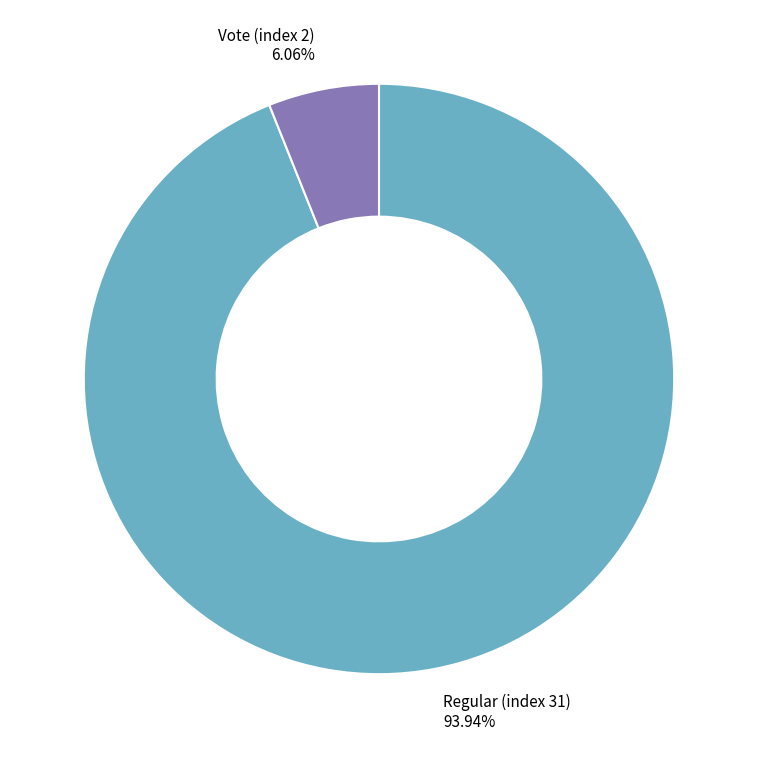

How many slices are in this pie chart?

2